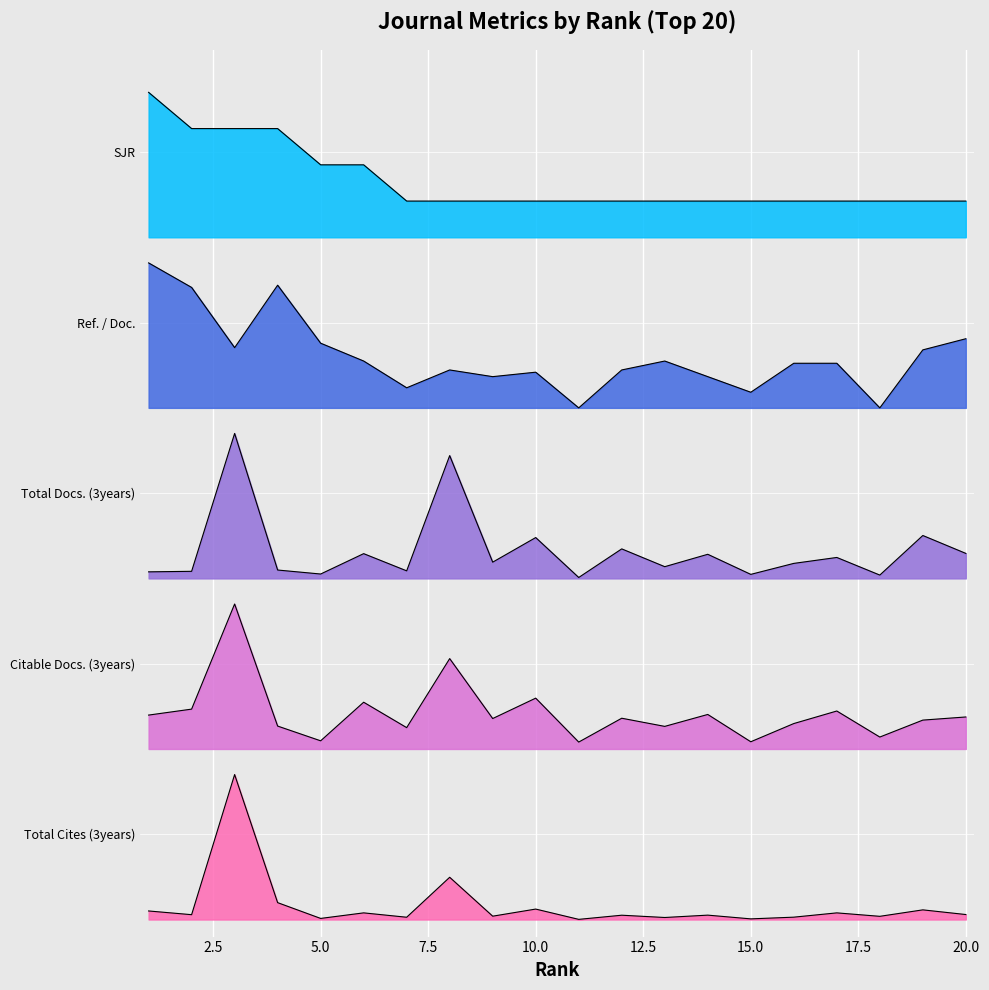

Which label corresponds to the largest value in the chart?

Rank 1